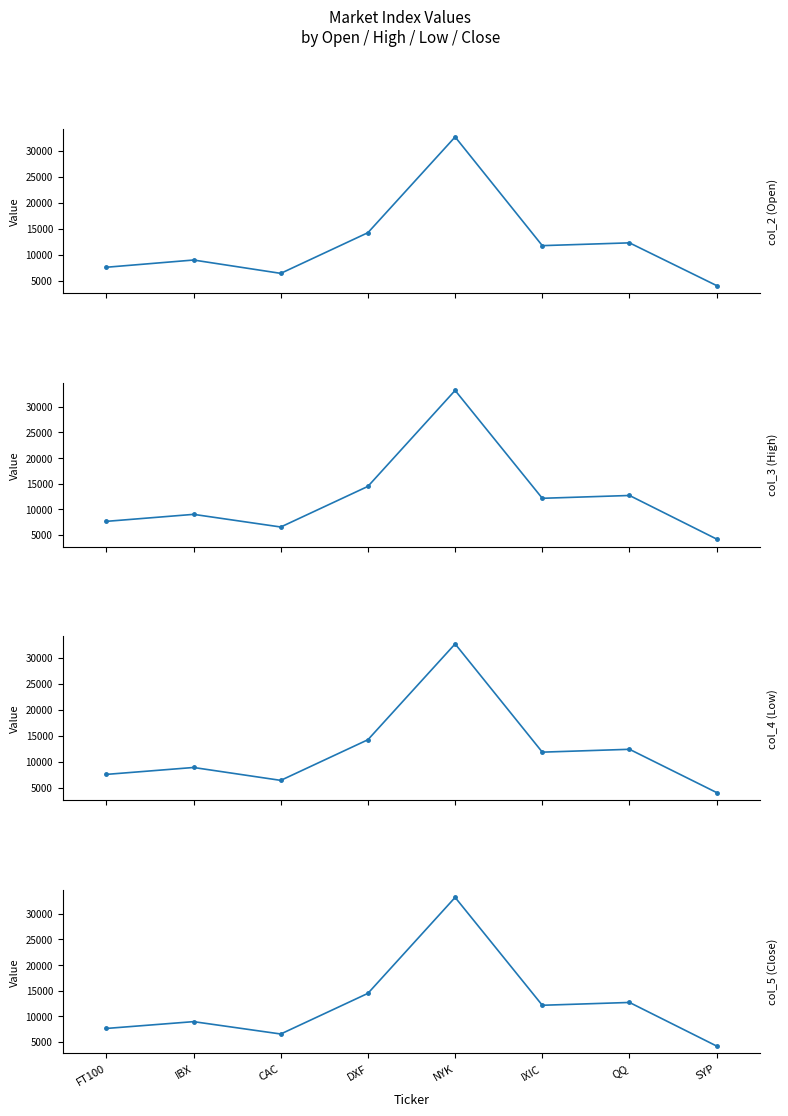

Reading left to right, transcribe all the data shown in this chart.

col_2: 7585.5	8975.6	6410.6	14231.3	32637.2	11740.6	12276.3	4057.8
col_3: 7625.6	8992.7	6519.7	14463.5	33213.6	12131.7	12682.5	4158.5
col_4: 7576.4	8905.6	6424.9	14246.8	32682.0	11856.8	12405.2	4077.4
col_5: 7600.7	8930.8	6515.8	14462.2	33213.0	12131.1	12681.4	4158.2